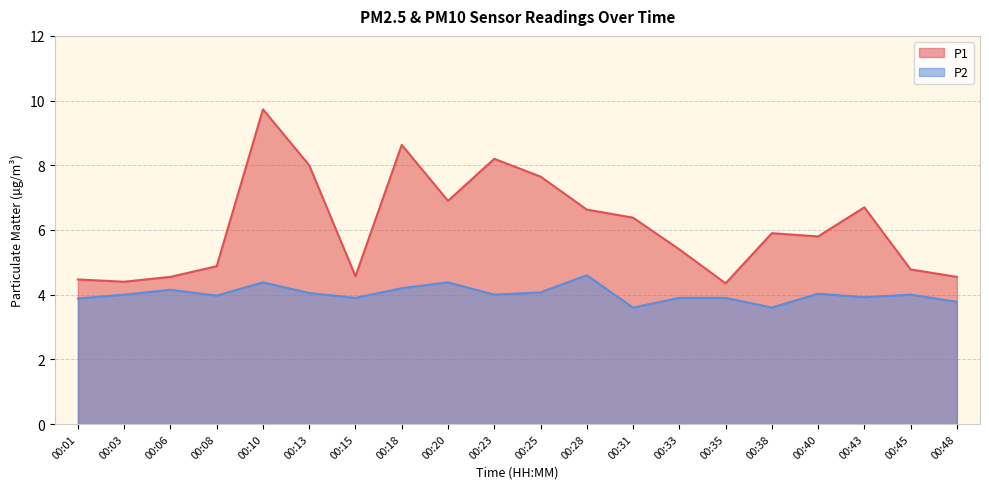

Reading left to right, what are all the values shown in this chart?

P1: 00:01=4.5	00:03=4.4	00:06=4.5	00:08=4.9	00:10=9.7	00:13=8.0	00:15=4.6	00:18=8.6	00:20=6.9	00:23=8.2	00:25=7.7	00:28=6.6	00:31=6.4	00:33=5.4	00:35=4.3	00:38=5.9	00:40=5.8	00:43=6.7	00:45=4.8	00:48=4.5
P2: 00:01=3.9	00:03=4.0	00:06=4.2	00:08=4.0	00:10=4.4	00:13=4.0	00:15=3.9	00:18=4.2	00:20=4.4	00:23=4.0	00:25=4.1	00:28=4.6	00:31=3.6	00:33=3.9	00:35=3.9	00:38=3.6	00:40=4.0	00:43=3.9	00:45=4.0	00:48=3.8